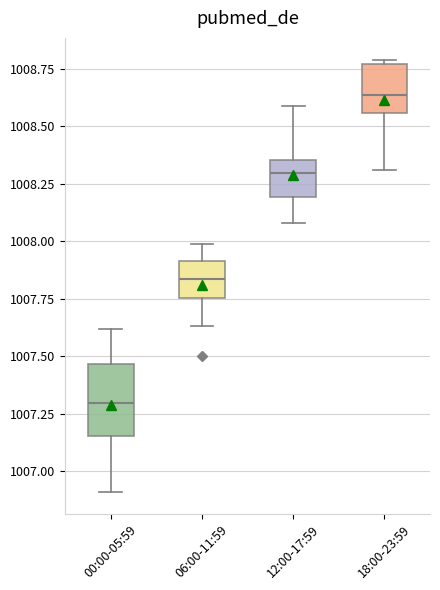

Reading left to right, read every box against the y-axis: the position of its median line, the range the box covers, and the ends of its whiskers. The values are not printed on the chart, so give them approximately, as read against the axis.

00:00-05:59: median 1007.30, box 1007.15 to 1007.45, whiskers 1006.90 to 1007.60
06:00-11:59: median 1007.85, box 1007.75 to 1007.90, whiskers 1007.65 to 1008.00
12:00-17:59: median 1008.30, box 1008.20 to 1008.35, whiskers 1008.10 to 1008.60
18:00-23:59: median 1008.65, box 1008.55 to 1008.75, whiskers 1008.30 to 1008.80